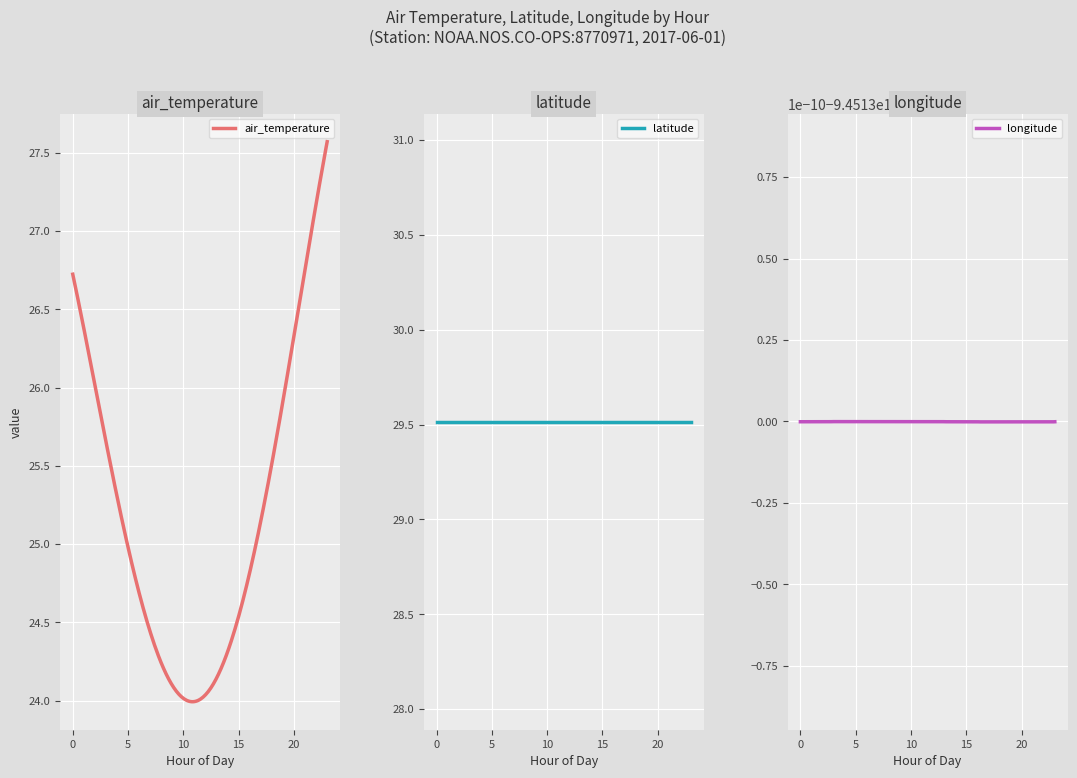

Is this an area chart (filled region under the line)?

No